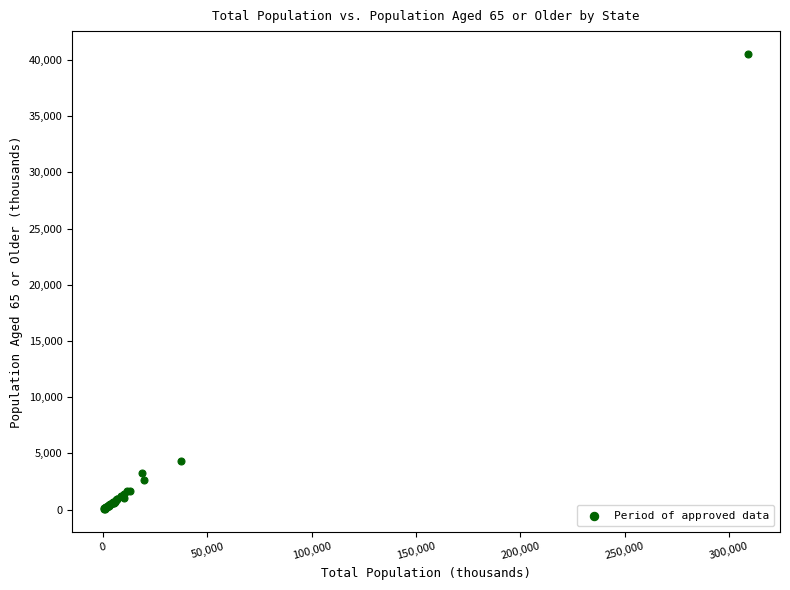

What Y value in the scatter plot is closest to 20297?

4284